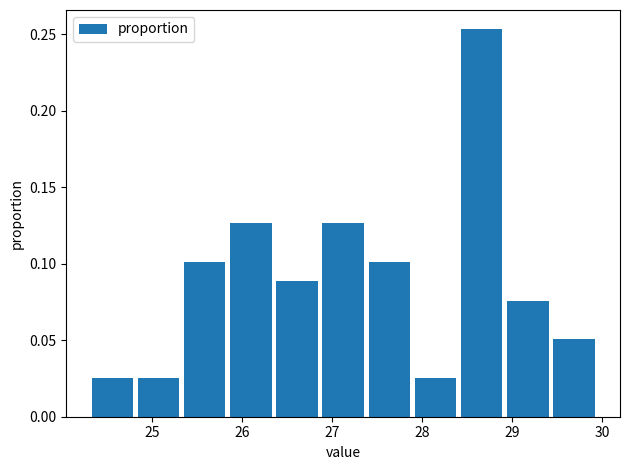

Which range on the x-axis has the tallest bar?

28.4 to 28.9